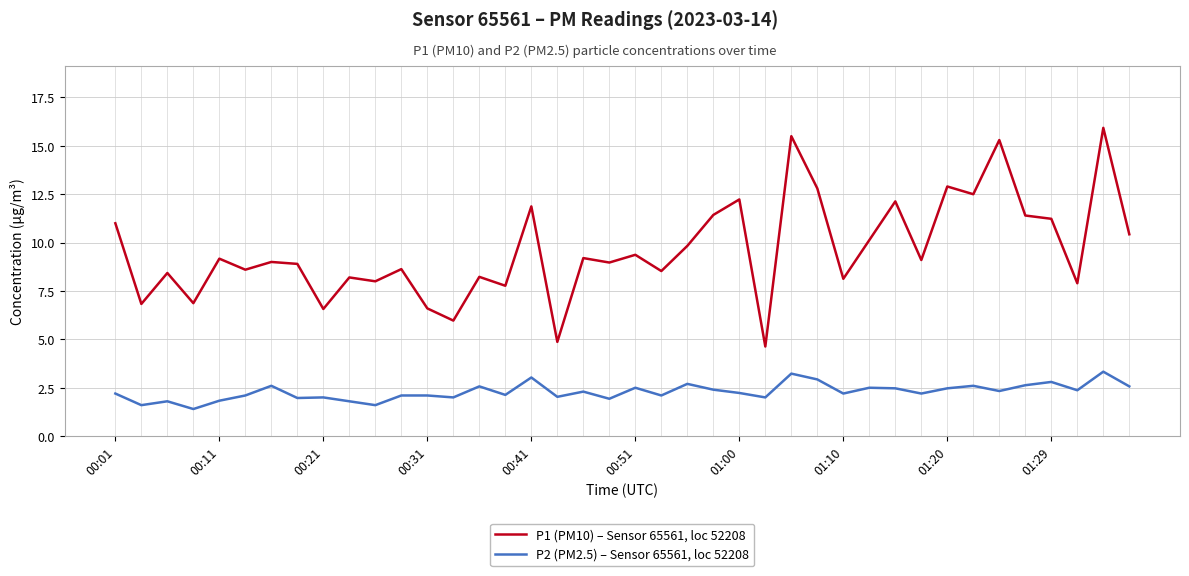

What is the difference between the maximum and second lowest values in the P2 (PM2.5) – Sensor 65561, loc 52208 series?

1.7